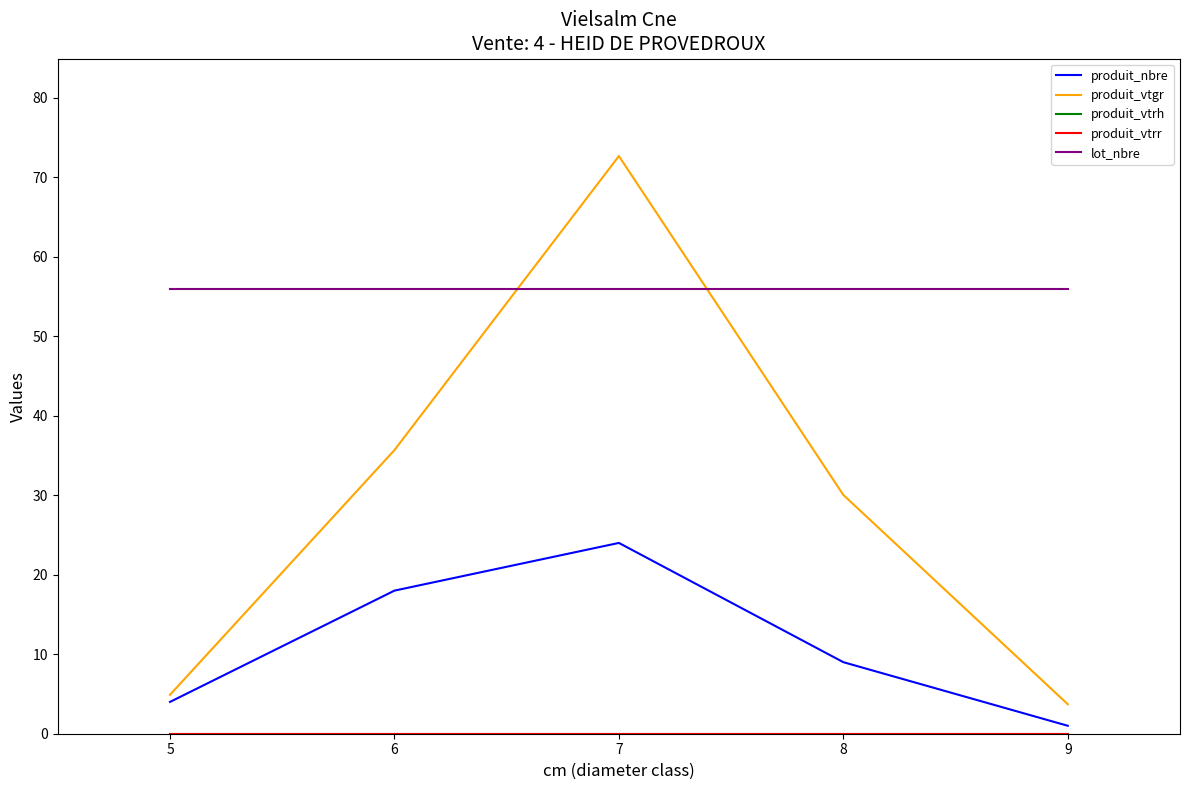

True or false: produit_nbre and lot_nbre intersect in this chart.

False